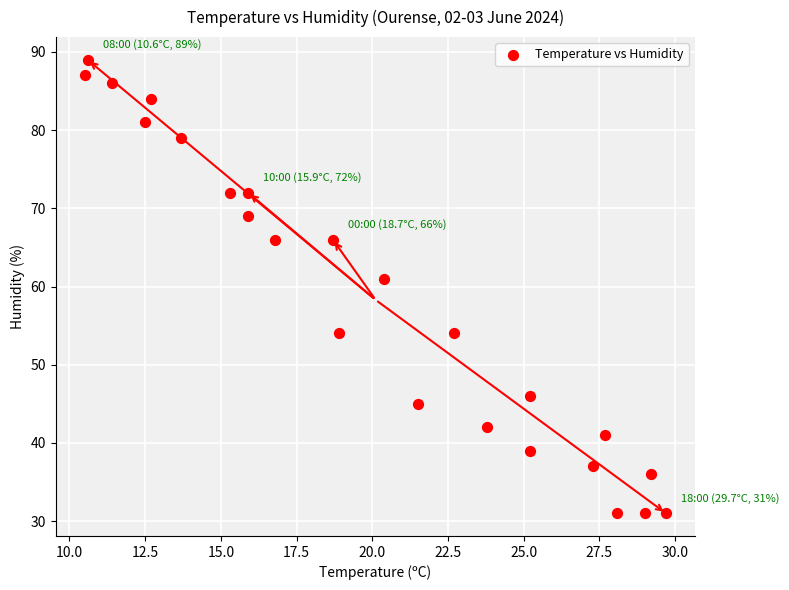

What is the range of Y values (max minus min)?

58